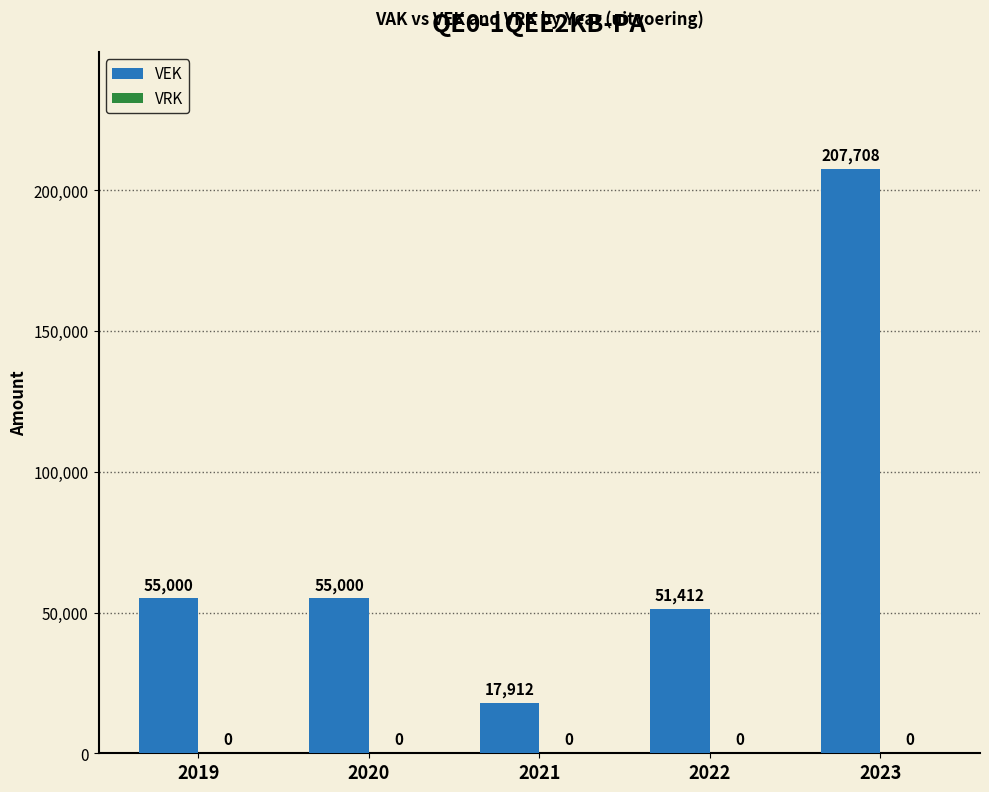

Between 2022 and 2021, which is larger?

2022